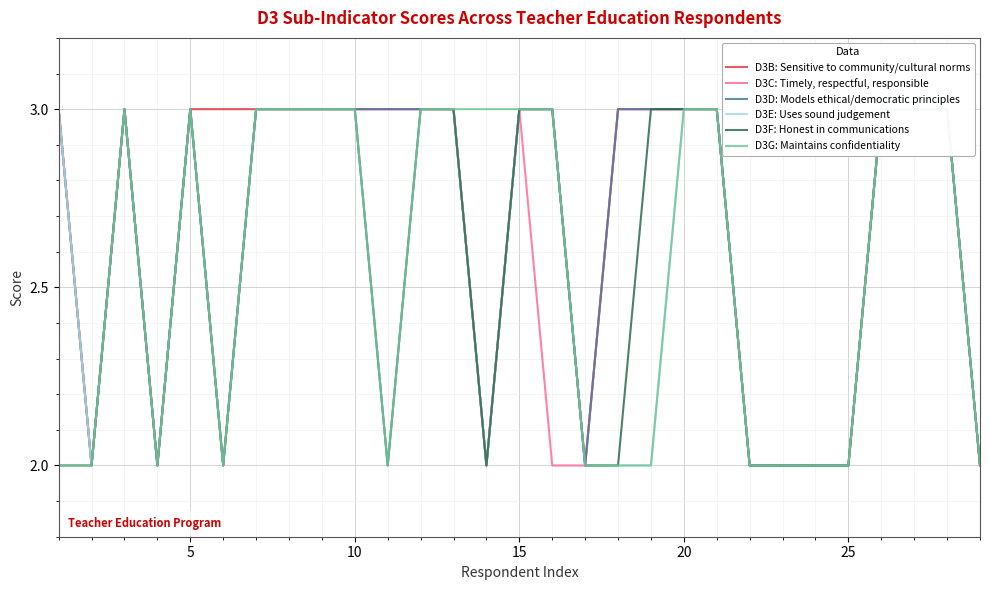

What are all the series names shown in the legend?

D3B: Sensitive to community/cultural norms, D3C: Timely, respectful, responsible, D3D: Models ethical/democratic principles, D3E: Uses sound judgement, D3F: Honest in communications, D3G: Maintains confidentiality